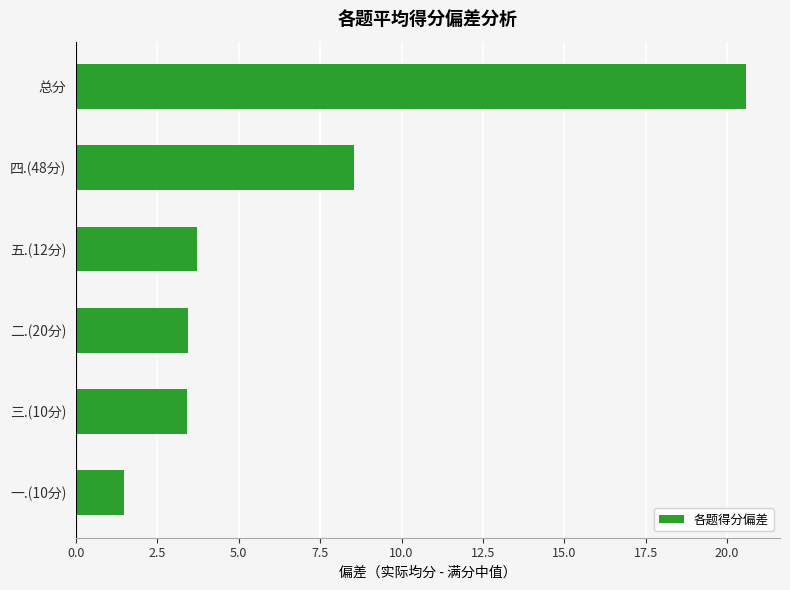

The value at 一.(10分) is 1.5. True or false?

True